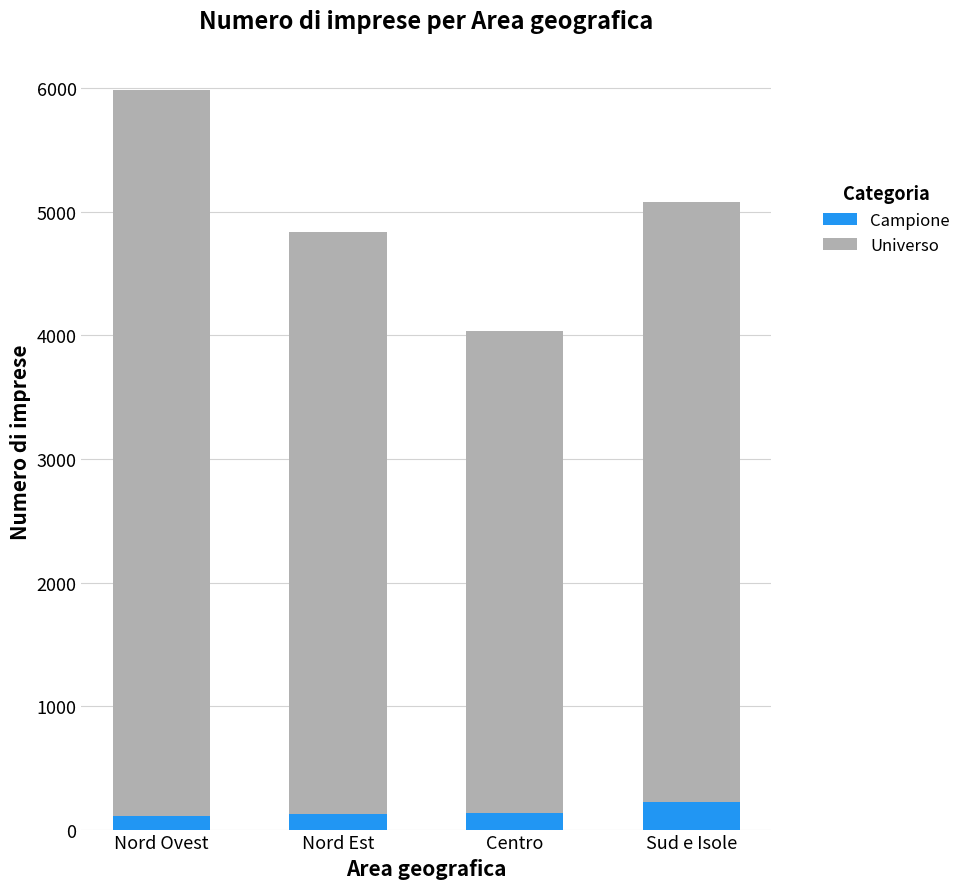

What is the average value of the Campione series?

150